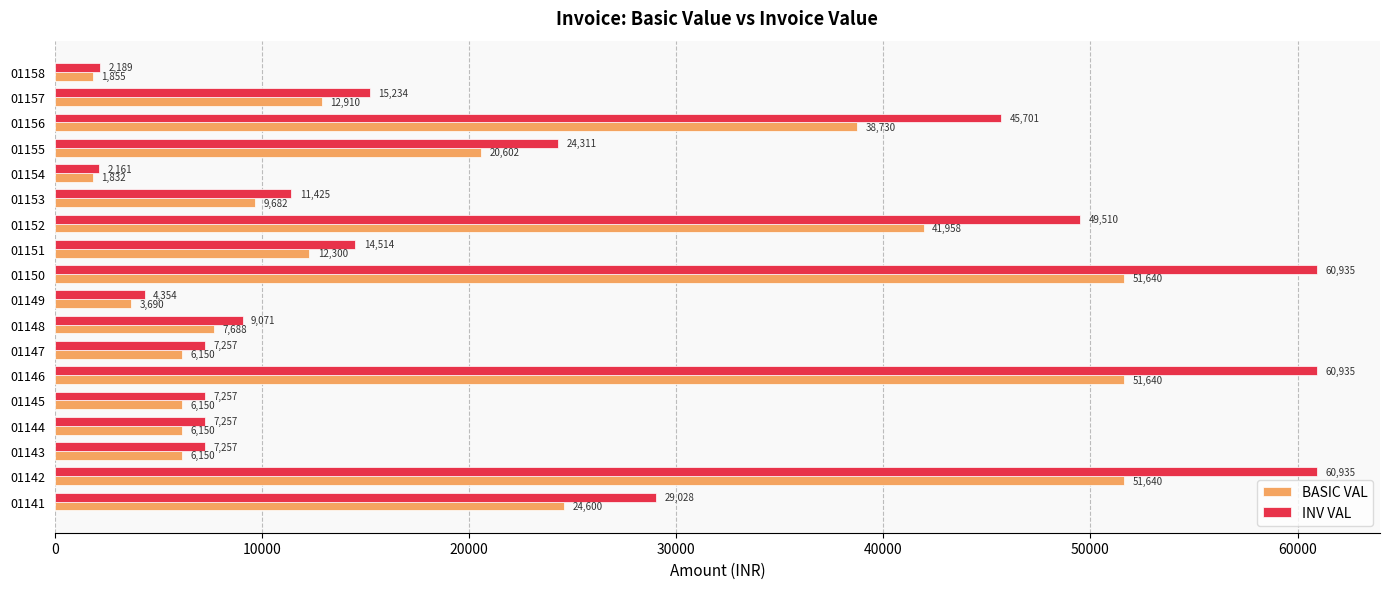

What is the difference between the maximum and second lowest values in the BASIC VAL series?

49785.0